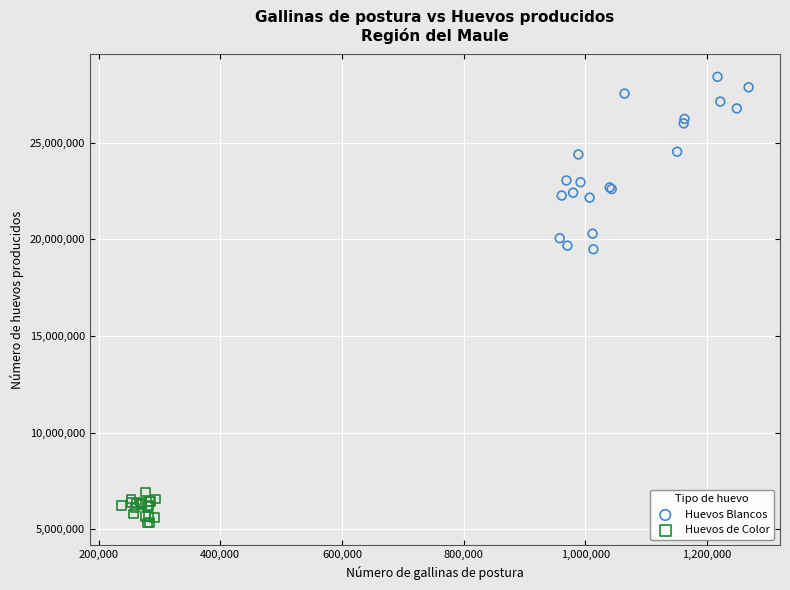

Which series reaches the minimum Y coordinate?

Huevos de Color